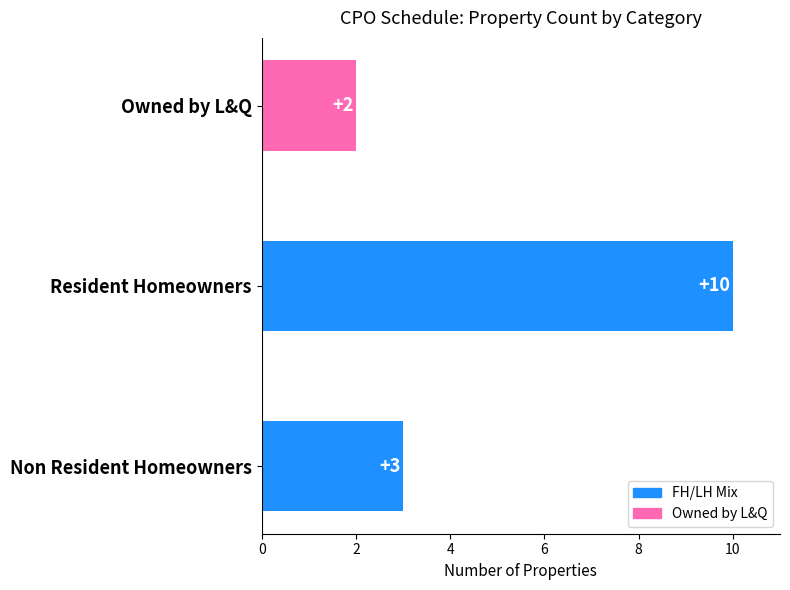

Reading bottom to top, what are all the values shown in this chart?

3	10	2